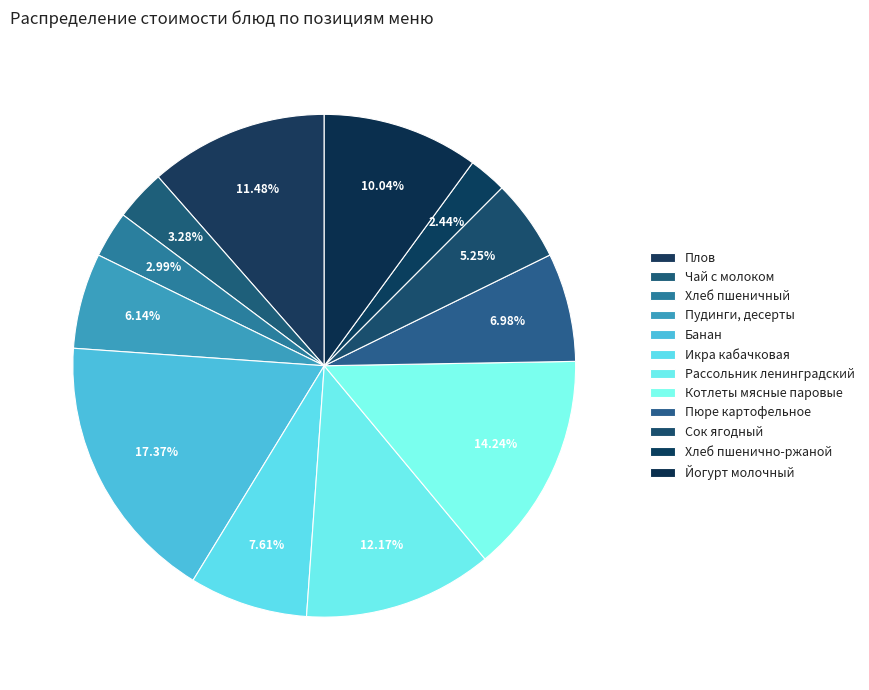

Rank the categories by value from highest to lowest.

Банан, Котлеты мясные паровые, Рассольник ленинградский, Плов, Йогурт молочный, Икра кабачковая, Пюре картофельное, Пудинги, десерты, Сок ягодный, Чай с молоком, Хлеб пшеничный, Хлеб пшенично-ржаной